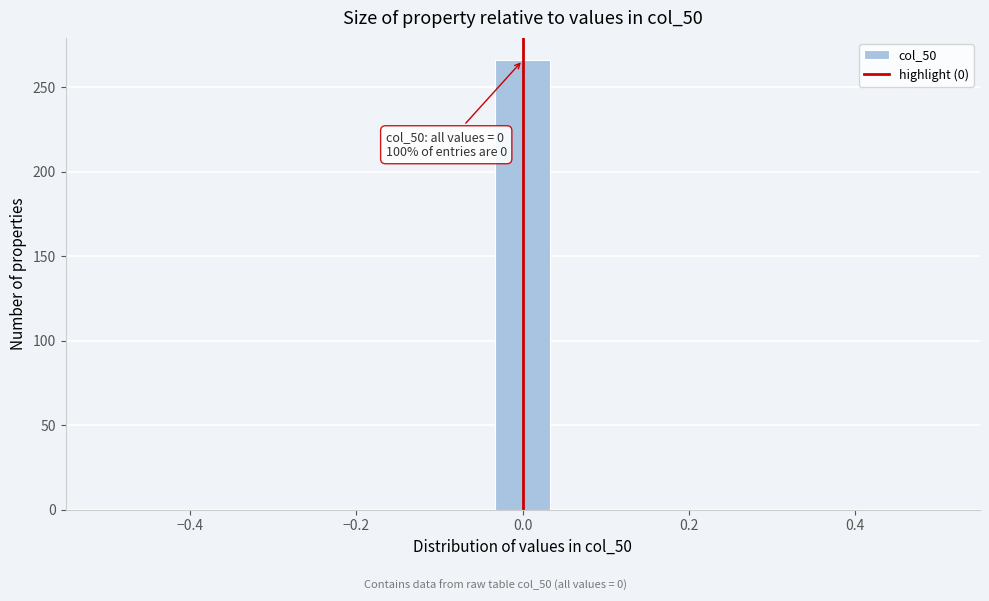

Read against the x-axis, roughly where is the centre of the tallest bar?

0.00